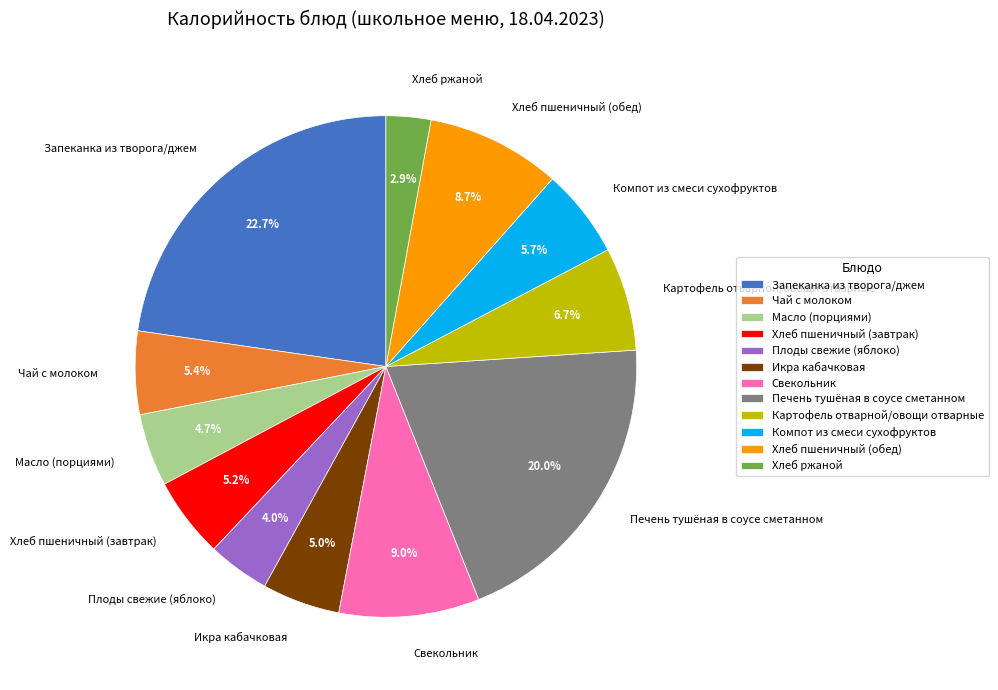

What percentage is the Чай с молоком slice, to the nearest percent?

5%